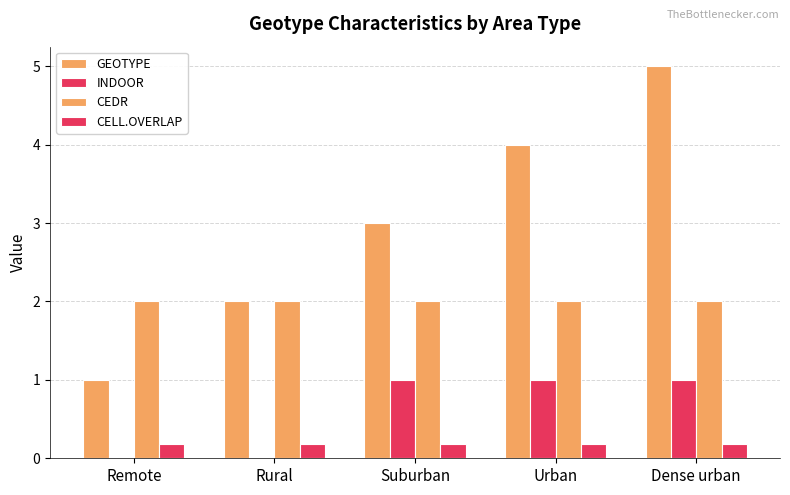

What value does the CEDR series have at Suburban?

2.0